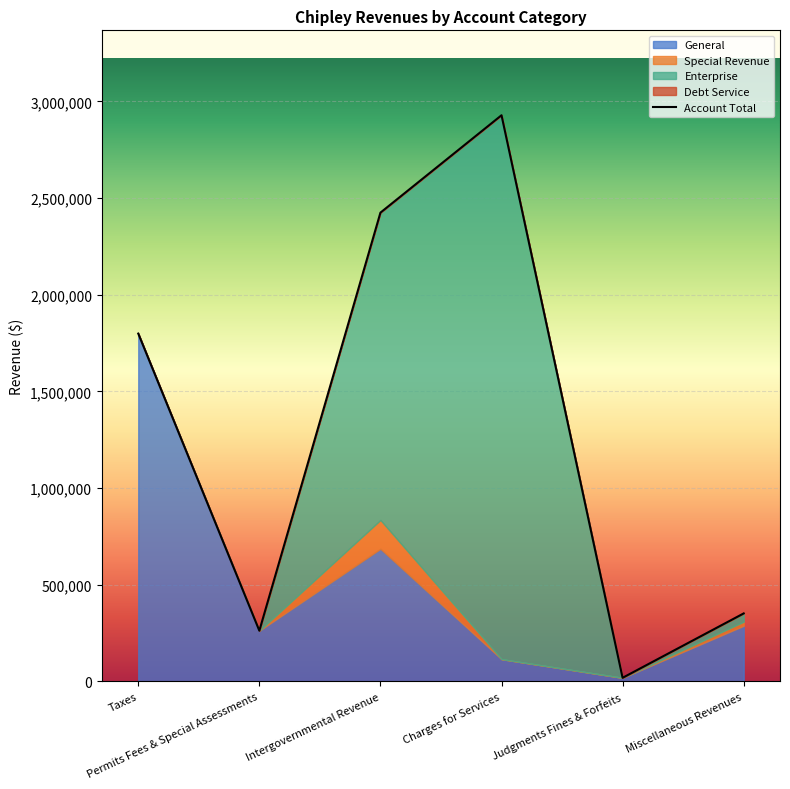

At which label is Enterprise closest to 1406715?

Intergovernmental Revenue